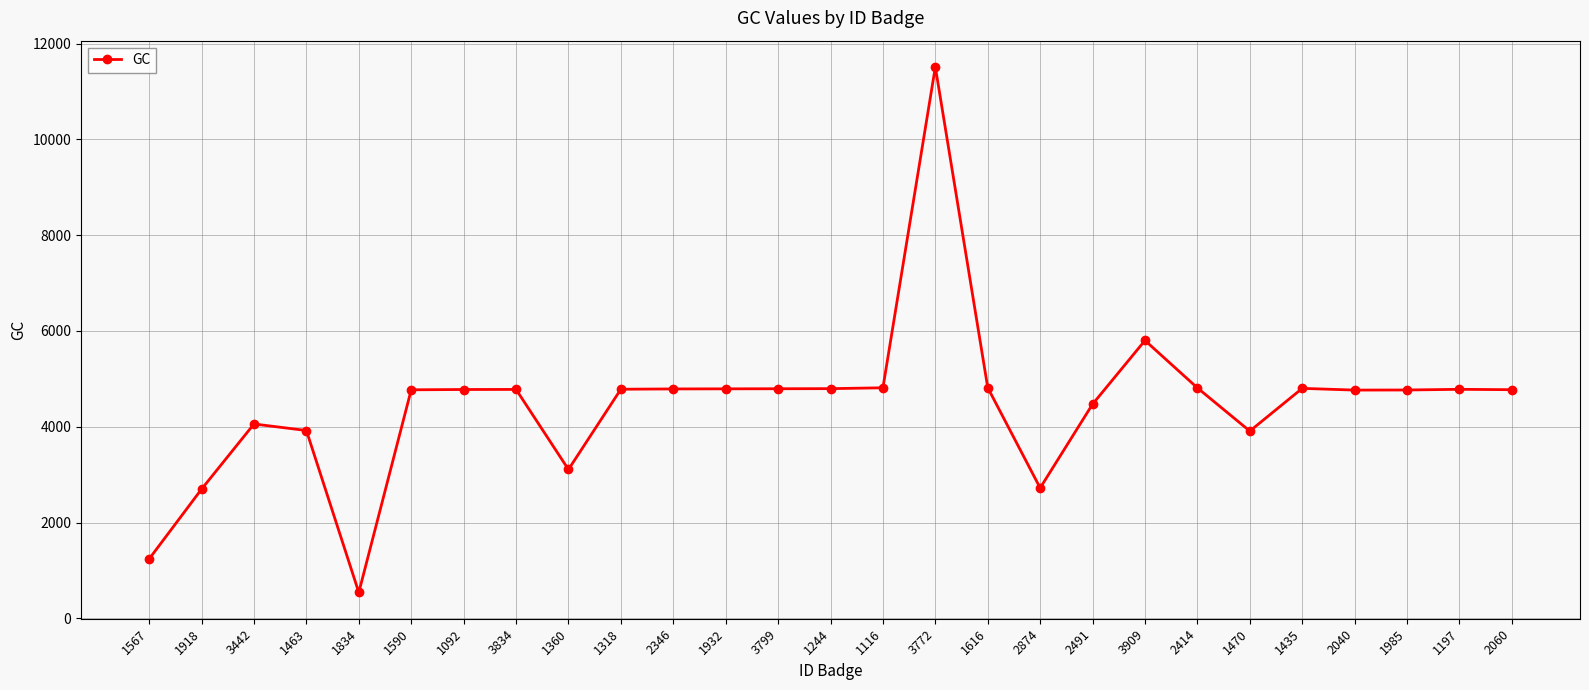

At which category does the data reach its first local valley?

1834